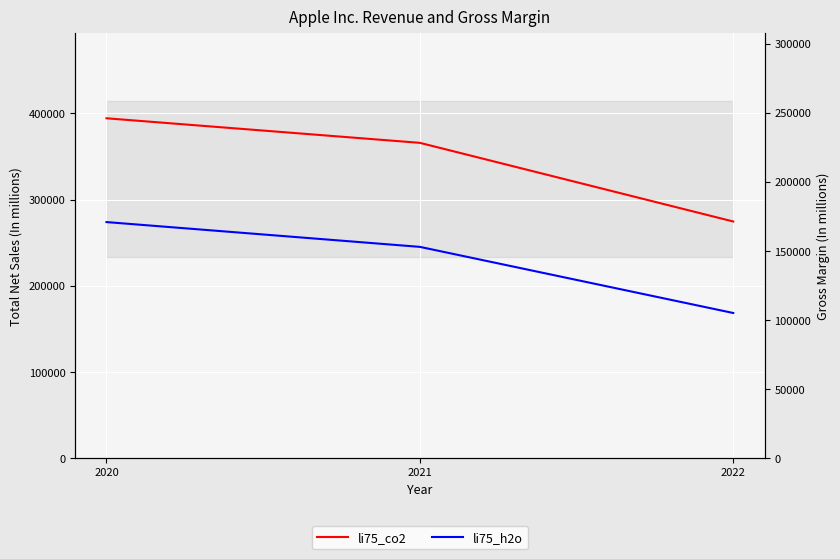

What is the sum of all li75_co2 values?

1034660